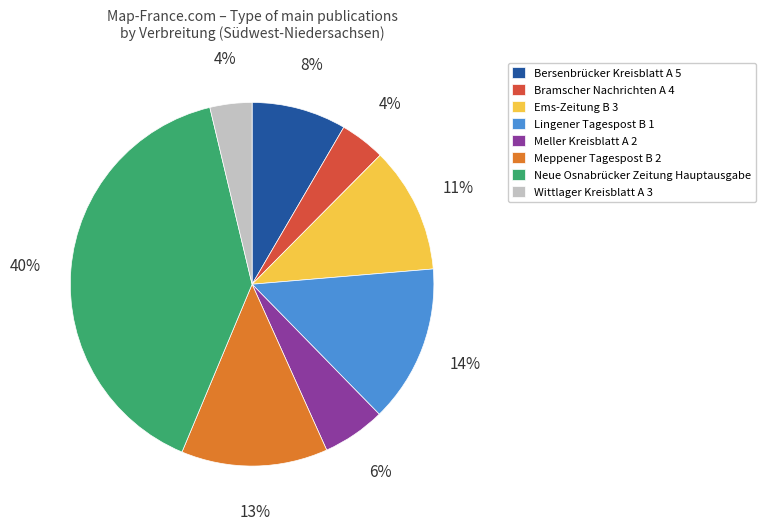

The Bersenbrücker Kreisblatt A 5 slice represents 8% of the pie. True or false?

True